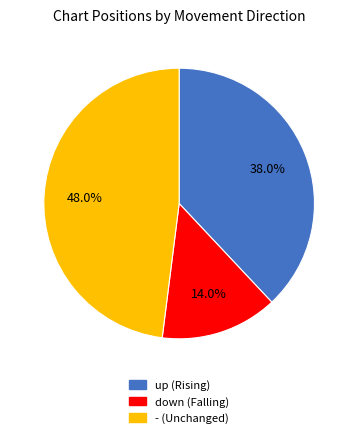

To the nearest percent, what is the average slice percentage?

33%